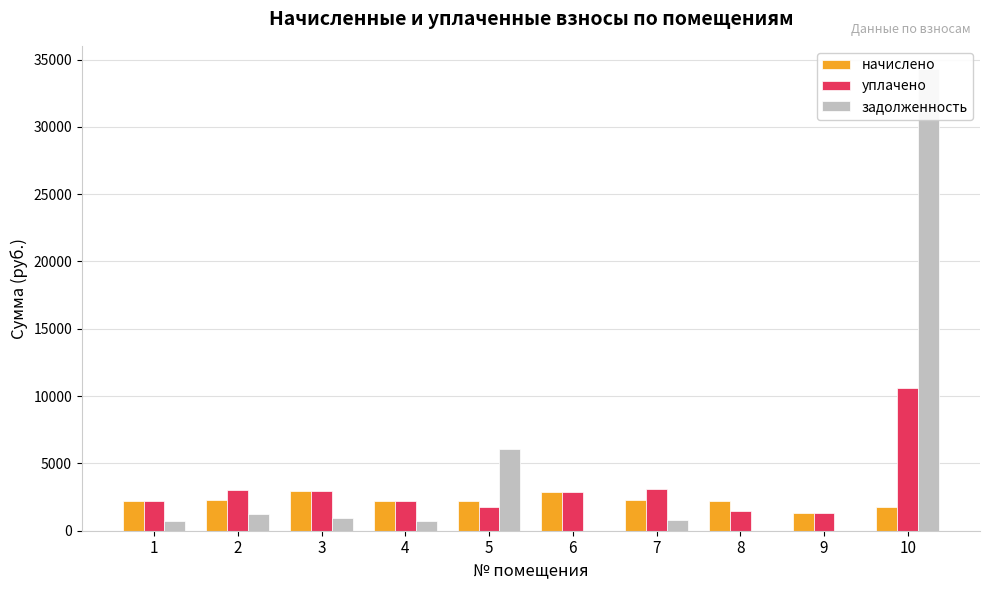

Where does the задолженность series first go above 770?

2